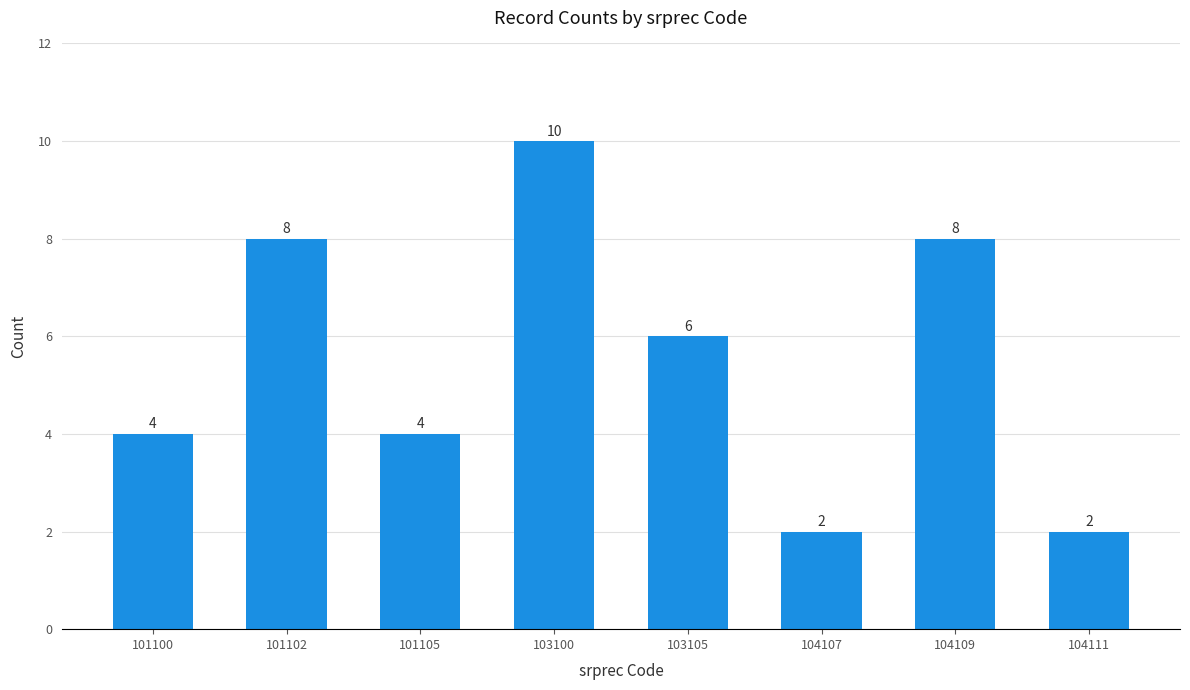

Is it true that the value at 104109 is 3?

False